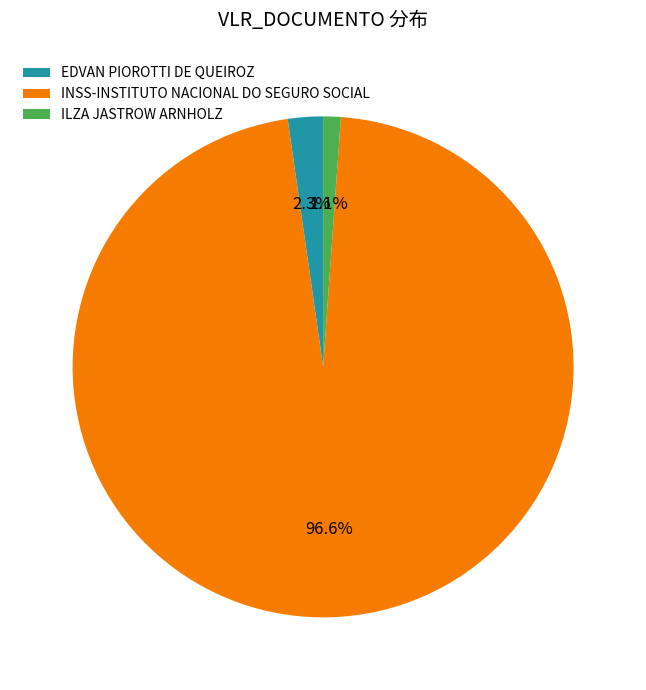

How many slices are in this pie chart?

3